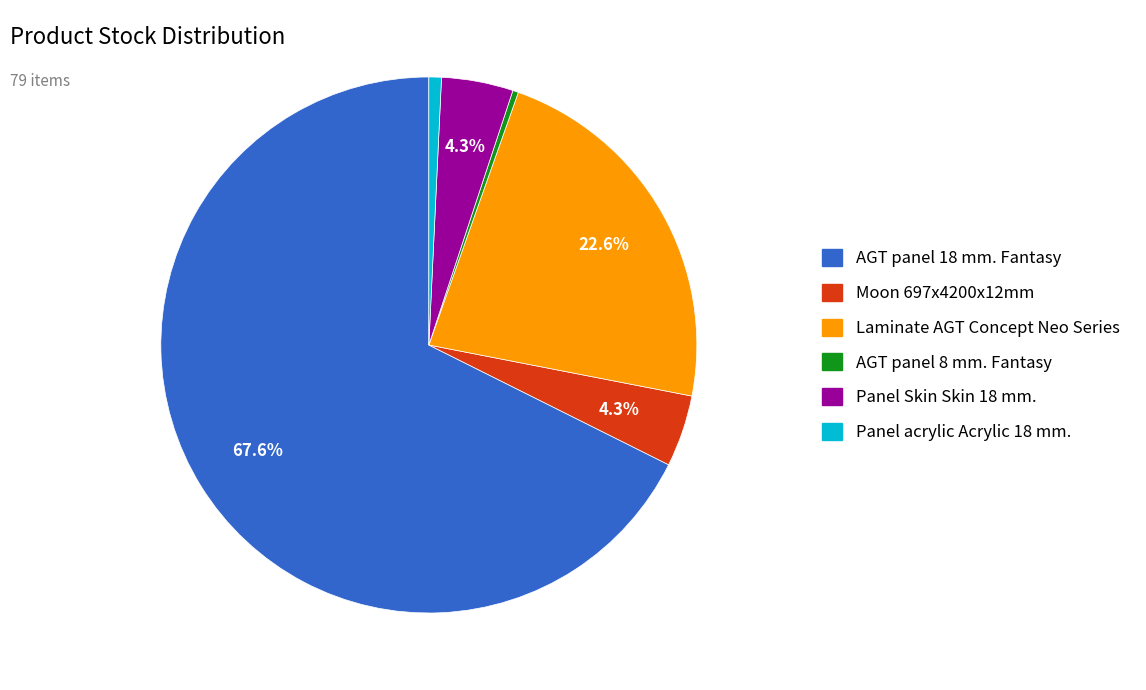

Which slice is the largest?

AGT panel 18 mm. Fantasy